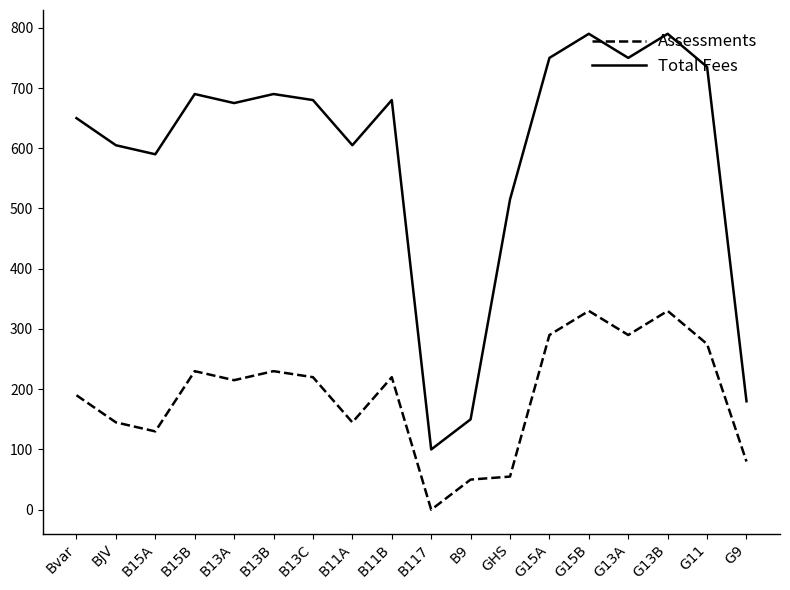

Rank the series by their average value, from lowest to highest.

Assessments, Total Fees